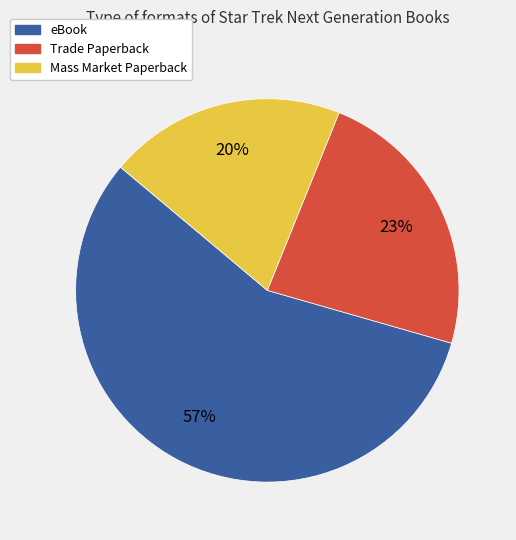

Does any single category account for the majority?

Yes